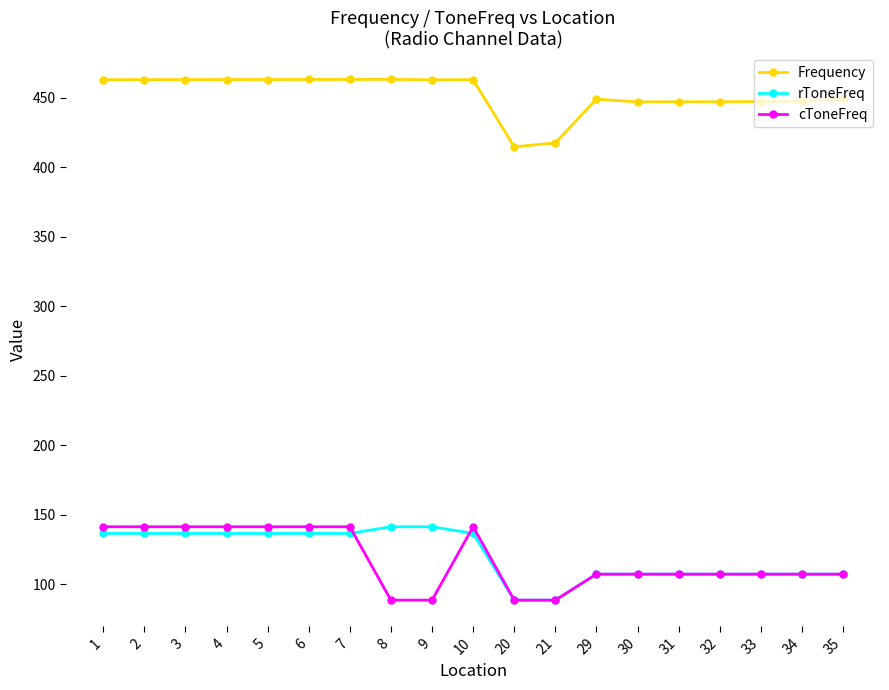

What is the maximum value for cToneFreq?

141.3